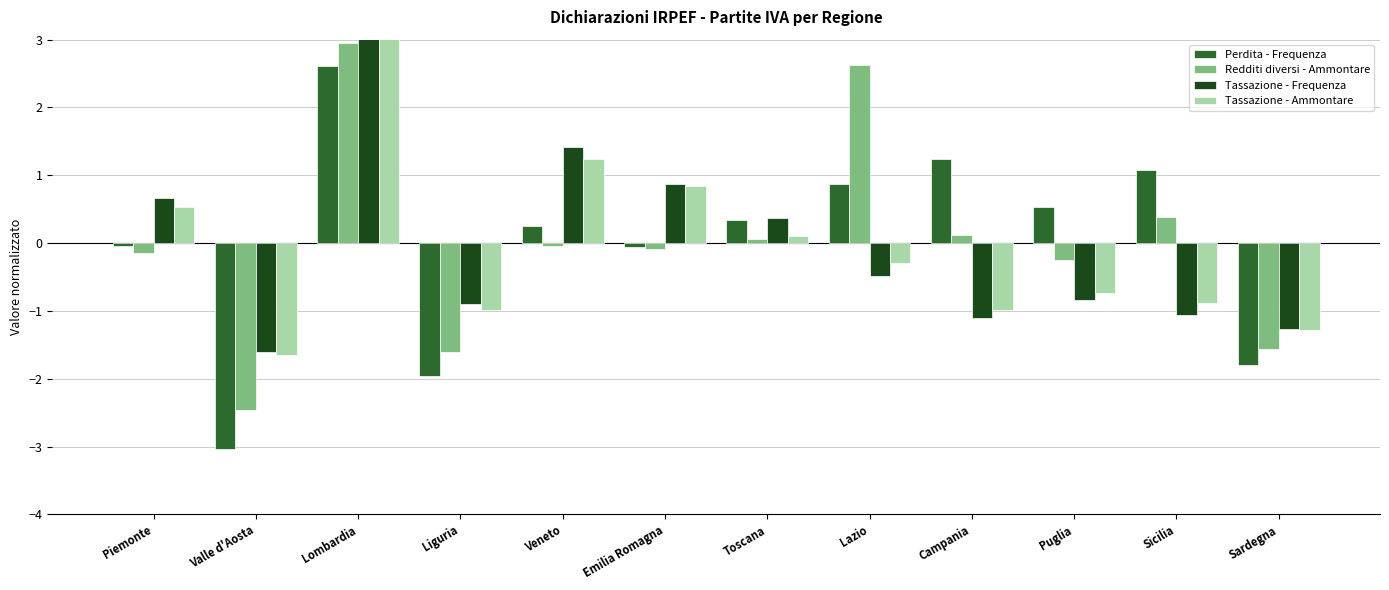

Which has a higher value, Puglia or Lombardia?

Lombardia